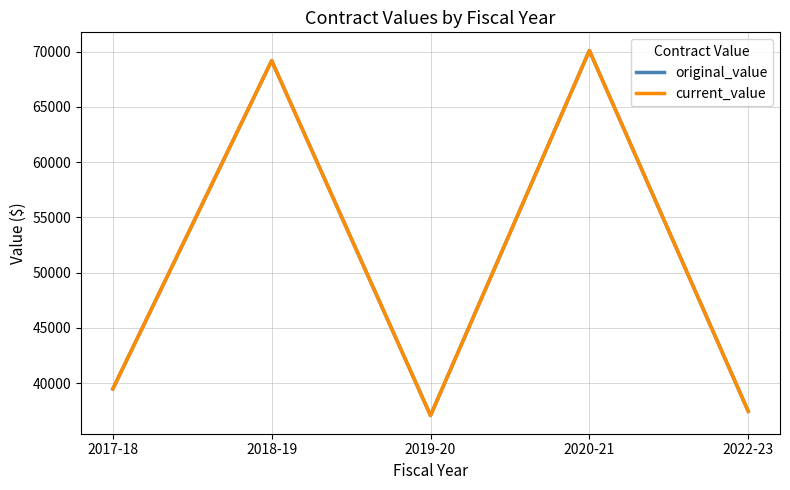

At which category does original_value reach its first local peak?

2018-19